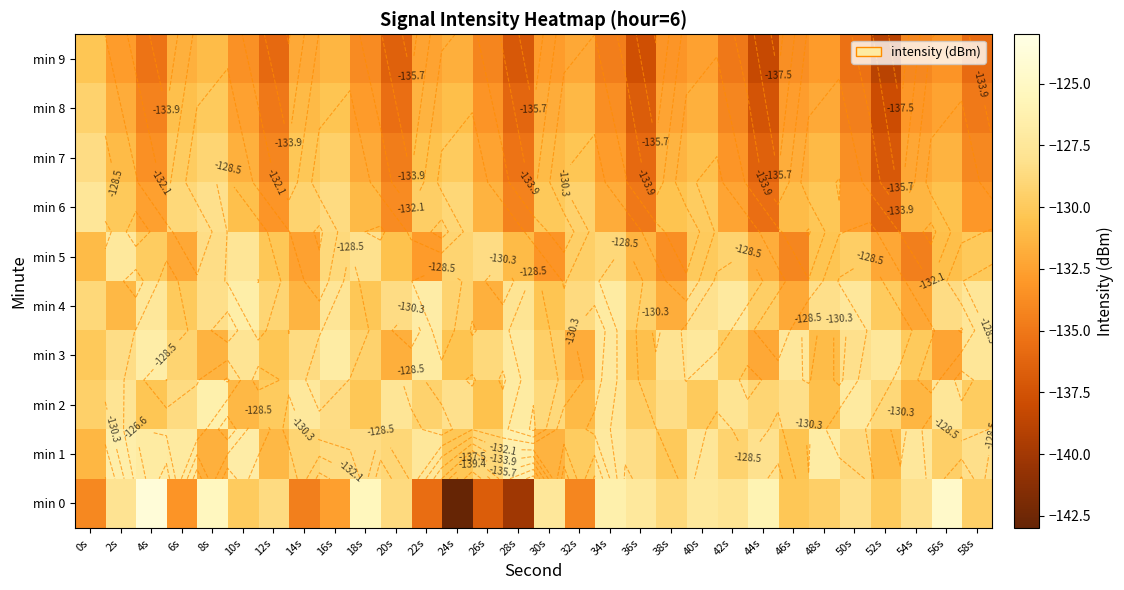

Is the value of min 7 at 54s greater than the value of min 8 at 2s?

No